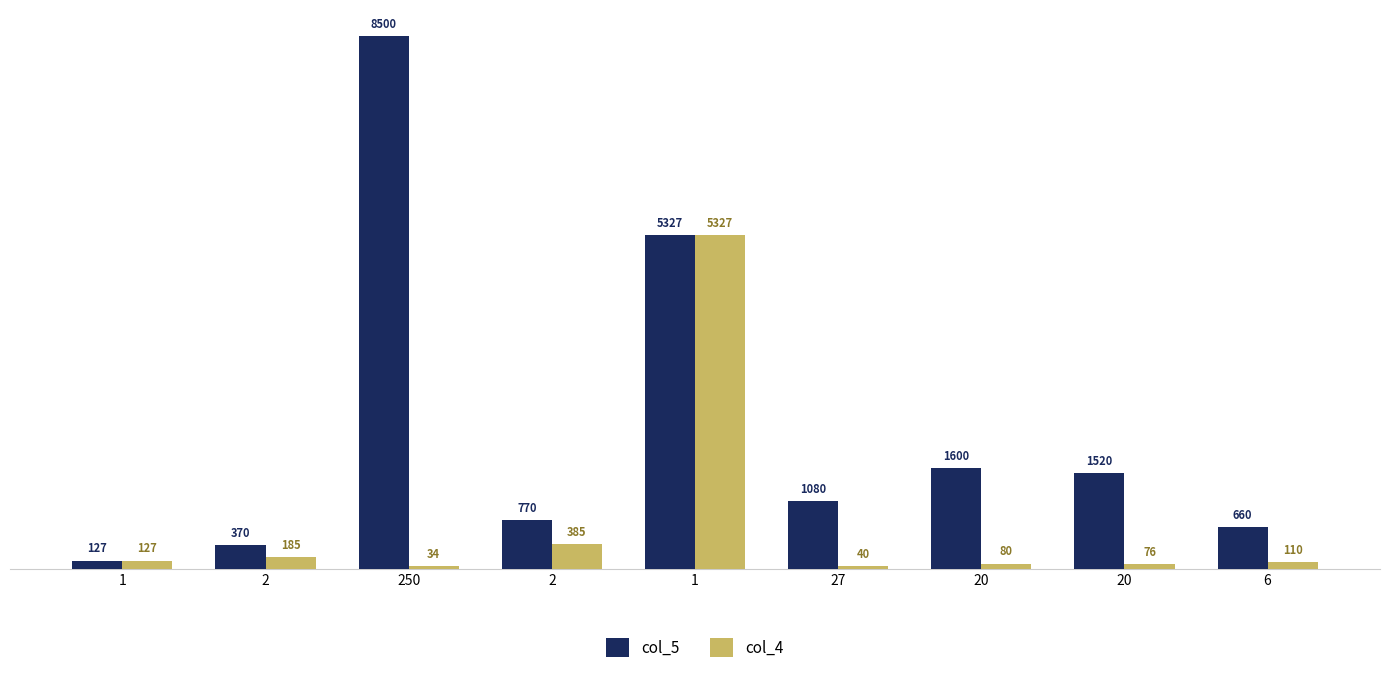

How many data points in col_4 are less than 110?

4